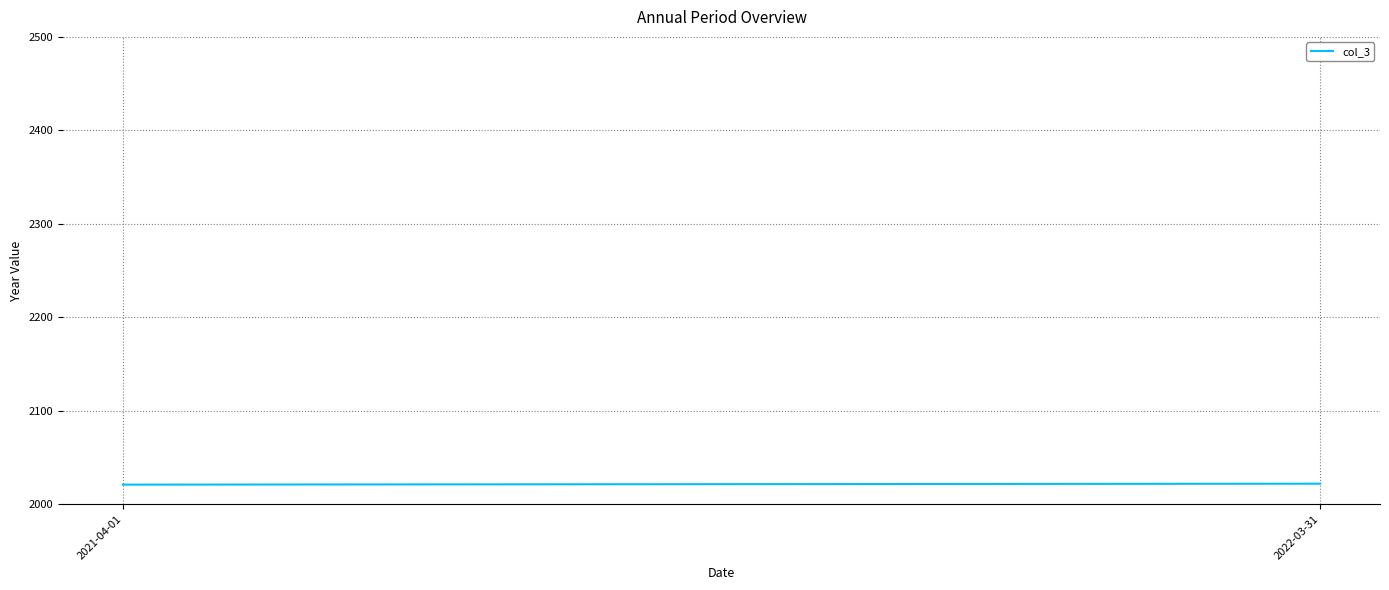

What is the smallest value displayed?

2021